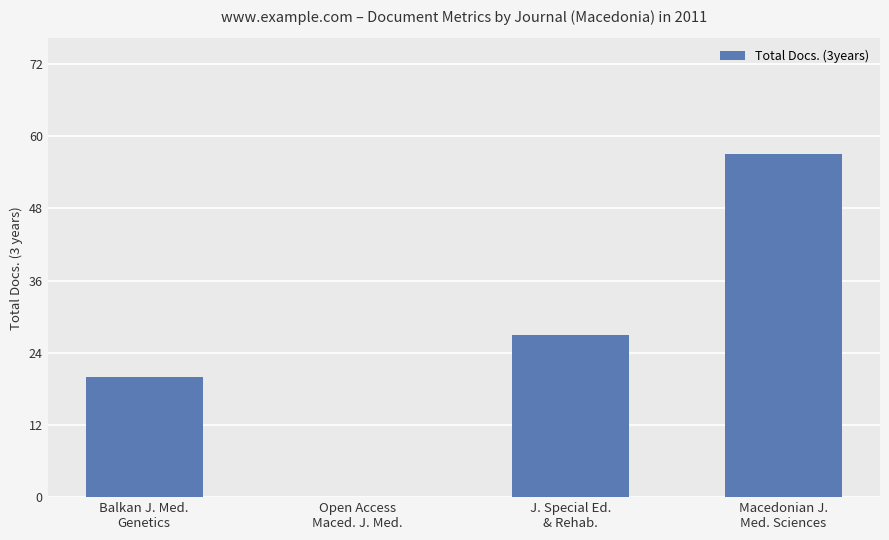

What is the greatest value displayed?

57